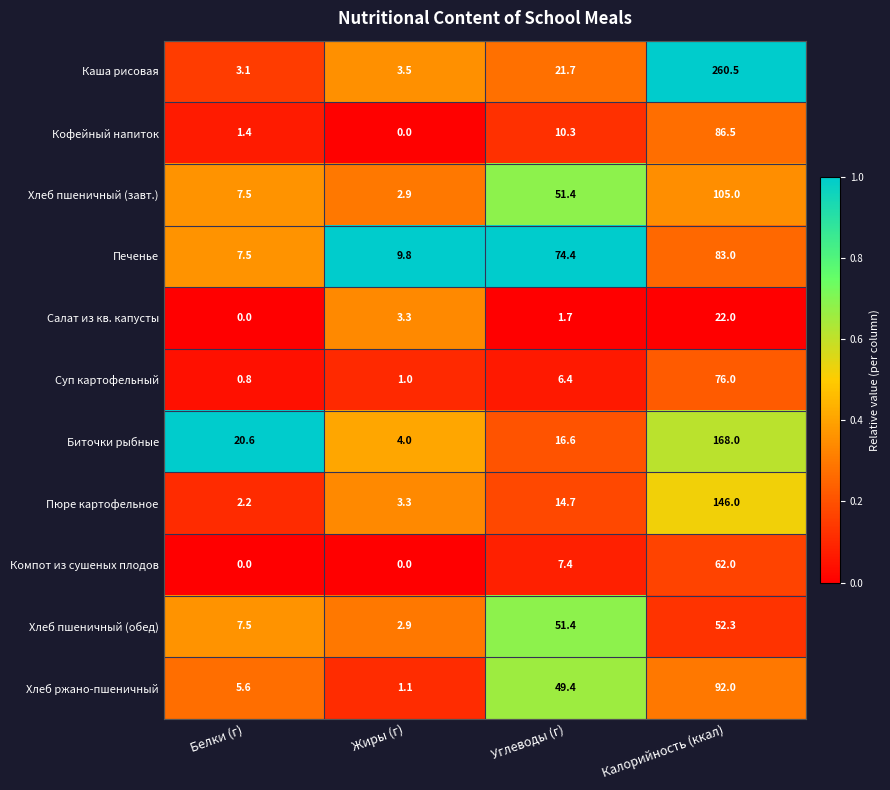

True or false: Печенье has a value of 47.5 at Углеводы (г).

False